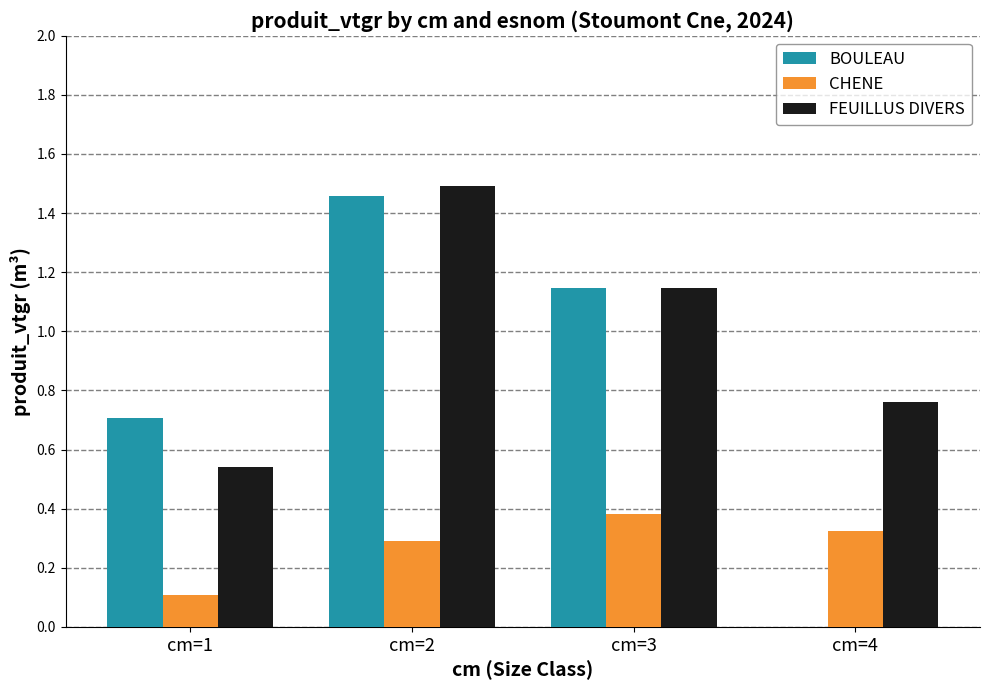

How many data points in BOULEAU are above 1?

2